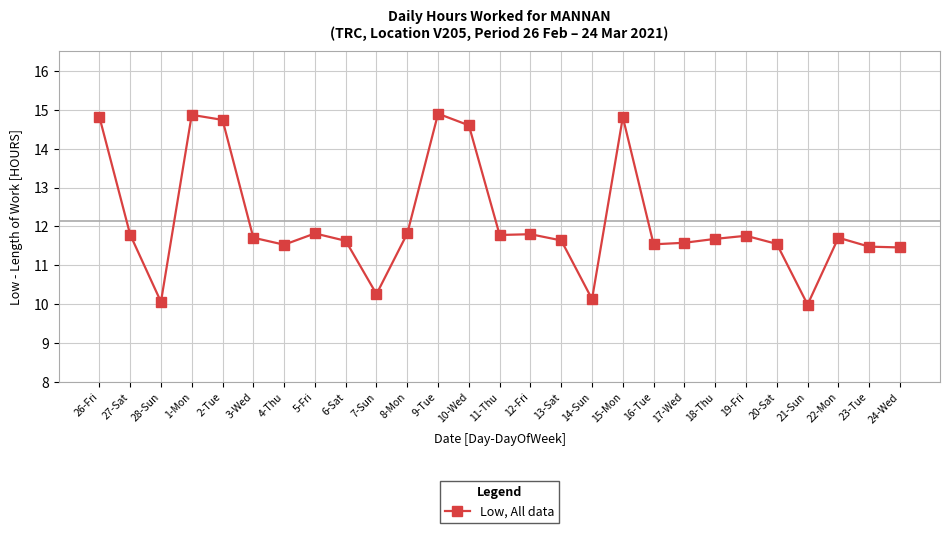

What is the label of the 12th point from the left?

9-Tue